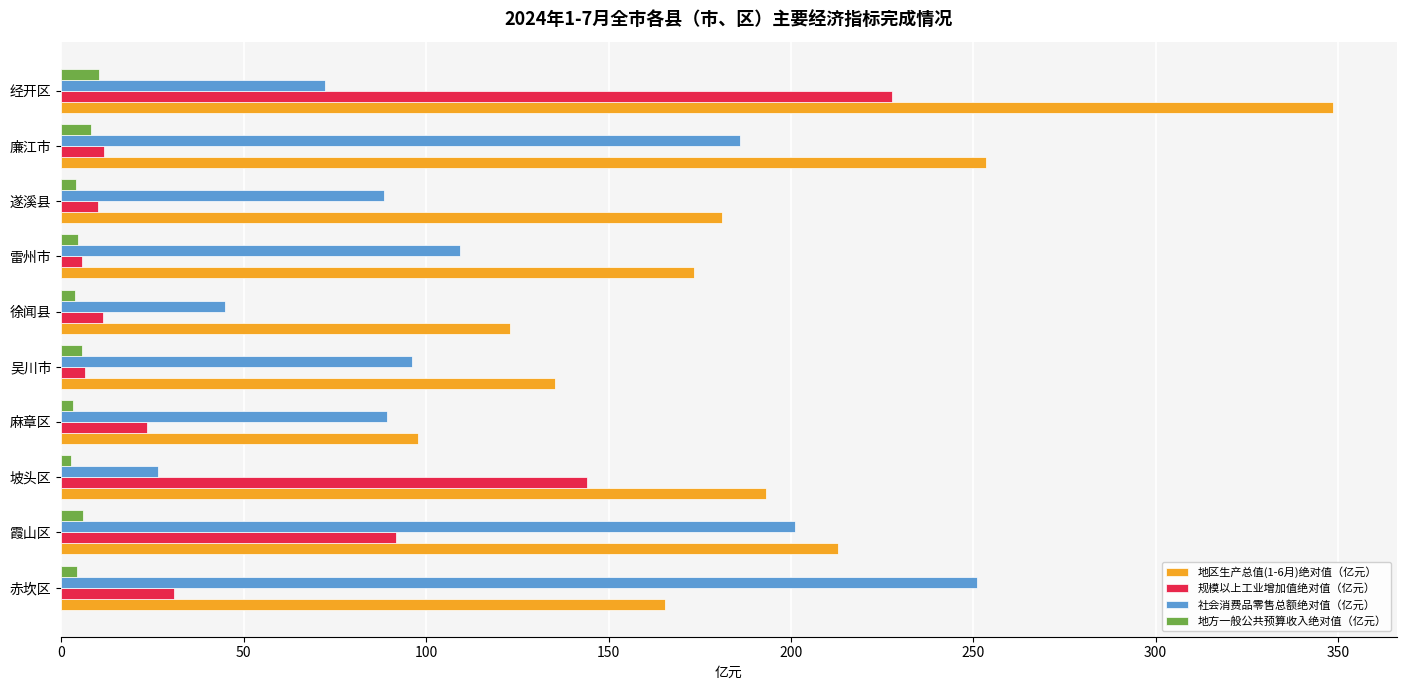

What is the average value of the 规模以上工业增加值绝对值（亿元） series?

56.3